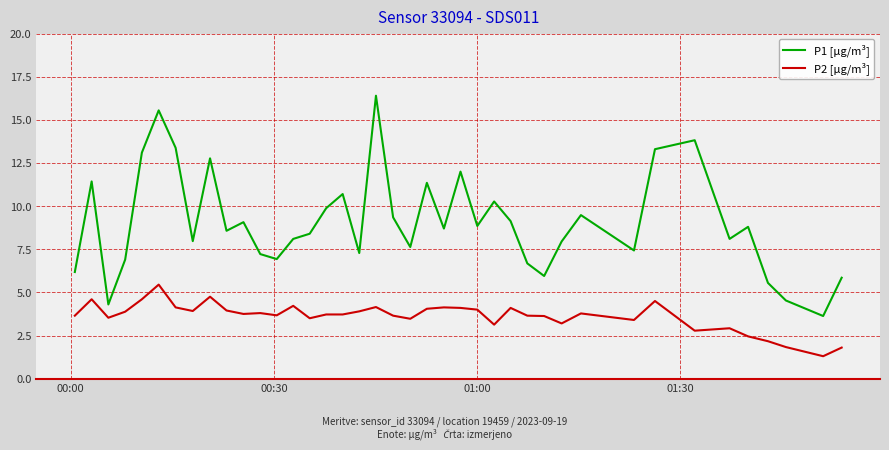

What are all the series names shown in the legend?

P1 [µg/m³], P2 [µg/m³]